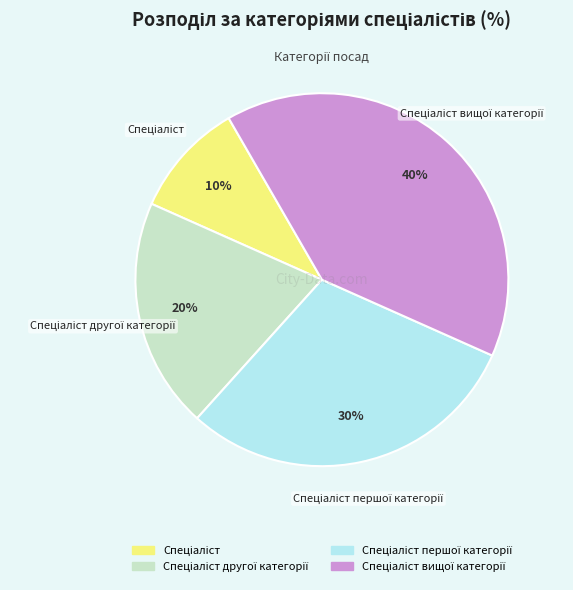

Is there a majority slice in this chart?

No